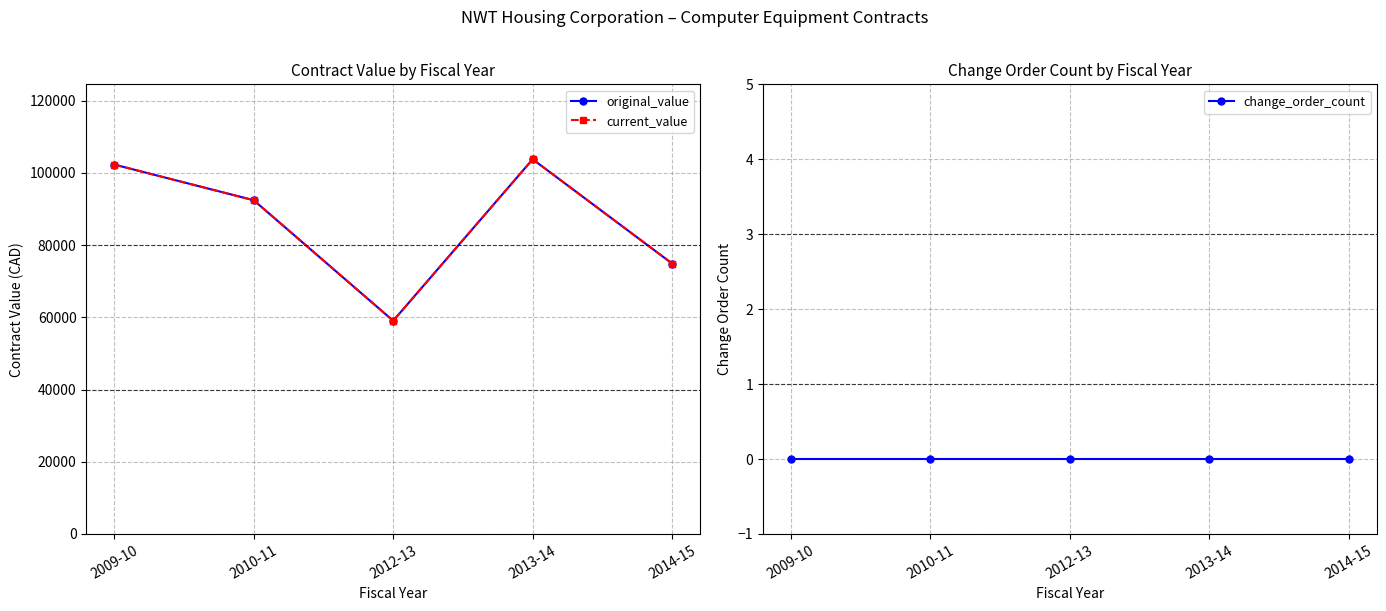

Reading right to left, what are all the values shown in this chart?

original_value: 74869.5	103745.0	59030.0	92406.9	102281.0
current_value: 74869.5	103745.0	59030.0	92406.9	102281.0
change_order_count: 0.0	0.0	0.0	0.0	0.0